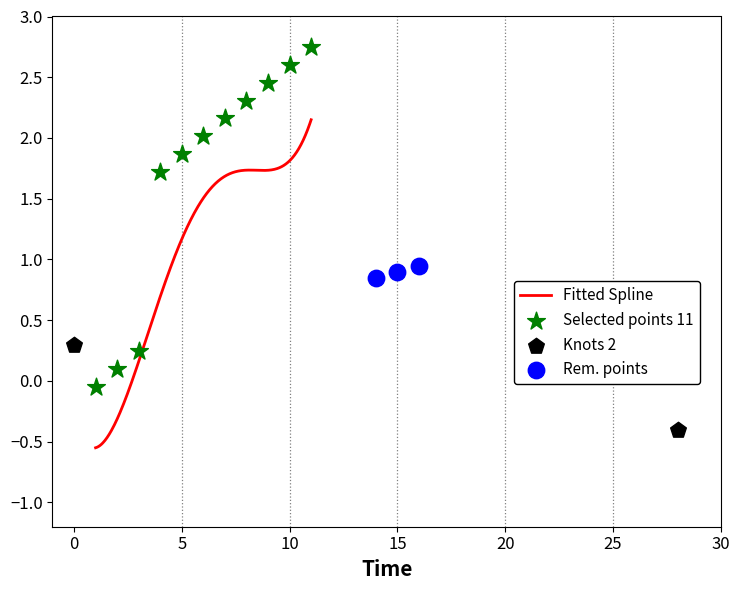

Between 2 and 6, which is larger?

6